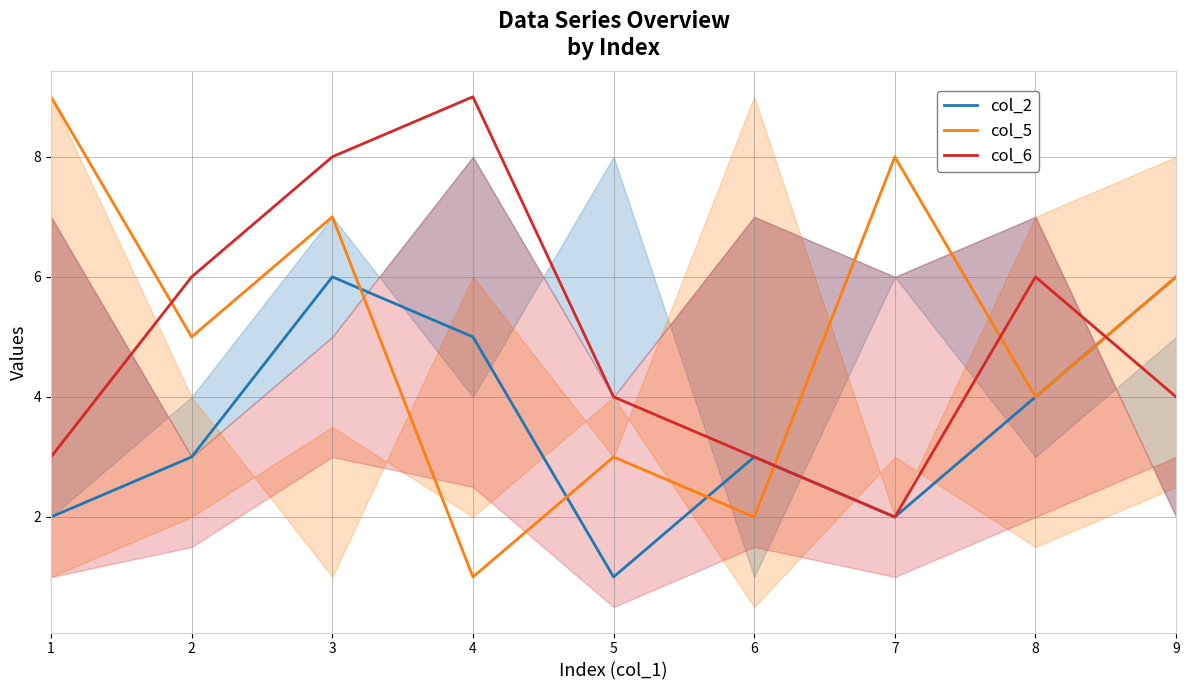

Between 6 and 7, which series saw the biggest shift?

col_5